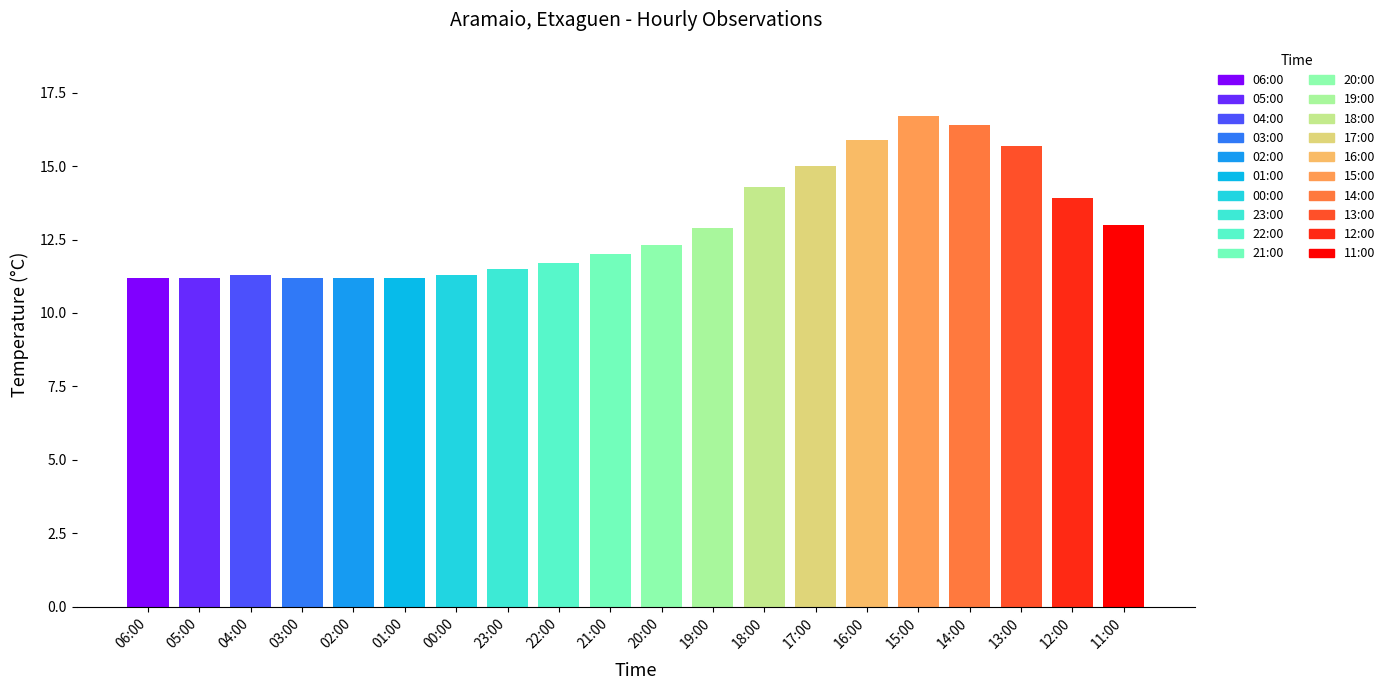

How many data points are above 12?

10